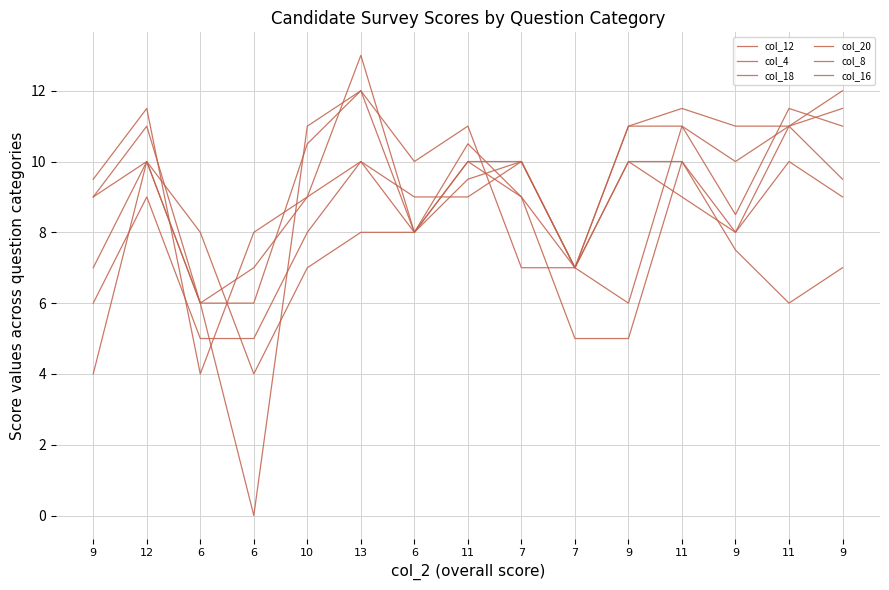

What is the difference between the maximum and second lowest values in the col_4 series?

6.5